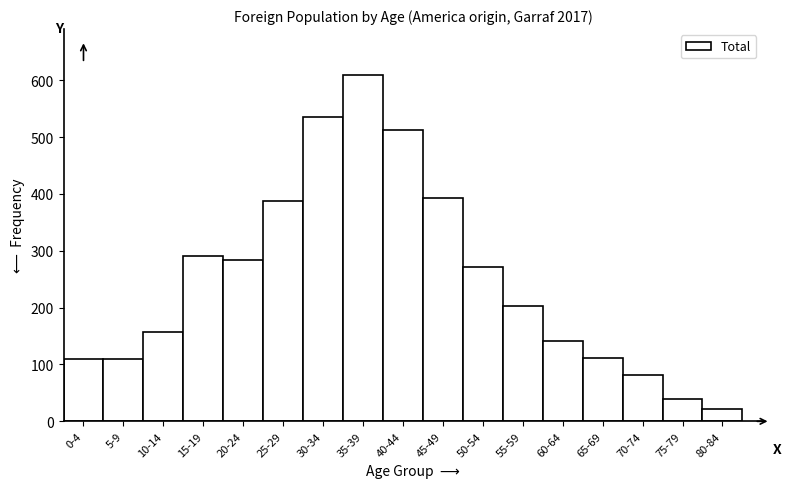

The chart shows a value of 535 at 30-34. True or false?

True